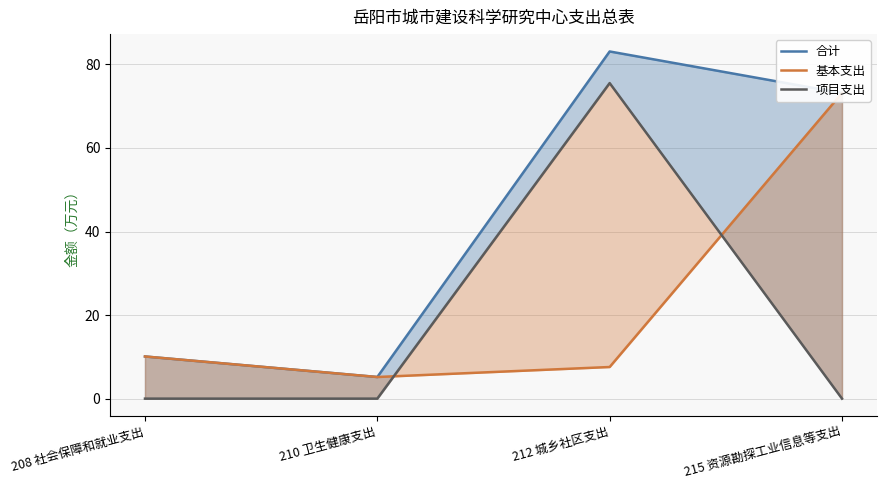

Reading right to left, list all the values displayed in this chart.

合计: 73.2	83.1	5.2	10.1
基本支出: 73.2	7.6	5.2	10.1
项目支出: 0.0	75.5	0.0	0.0